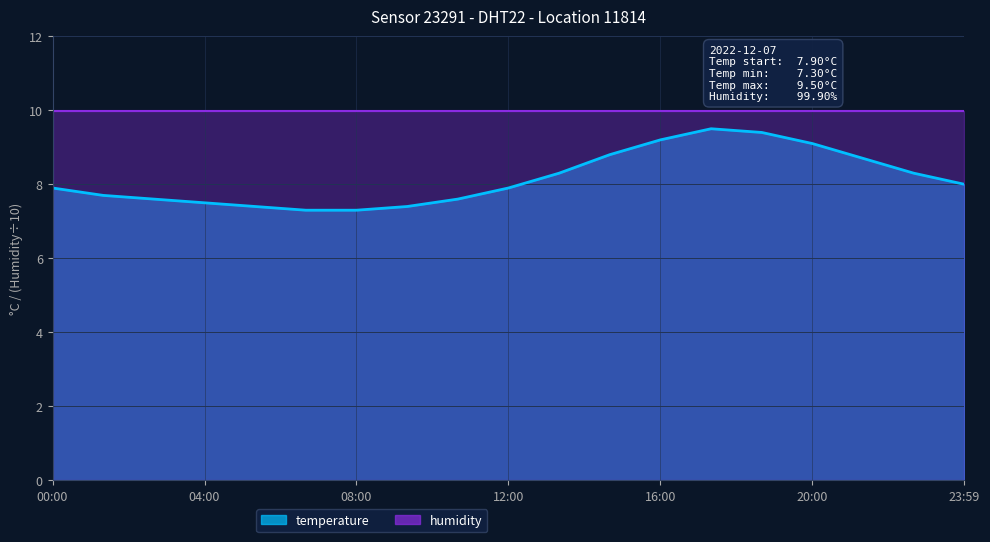

What is the label of the 15th point from the left?

18:40